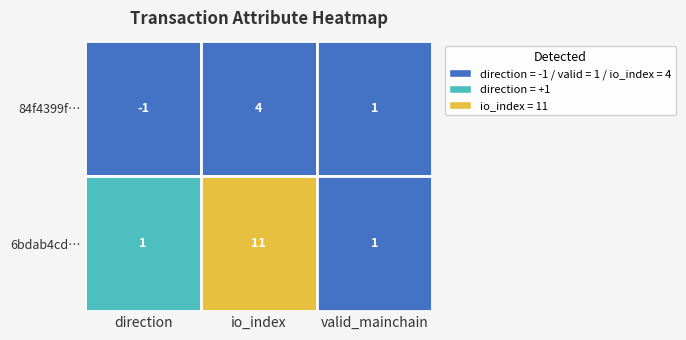

What is the minimum value shown in the chart?

-1